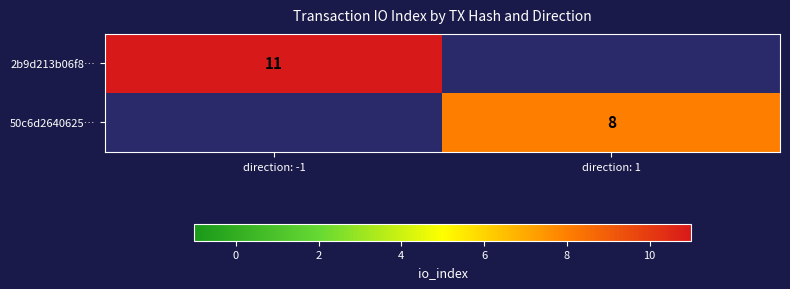

The value of 2b9d213b06f8… at direction: -1 is 11. True or false?

True